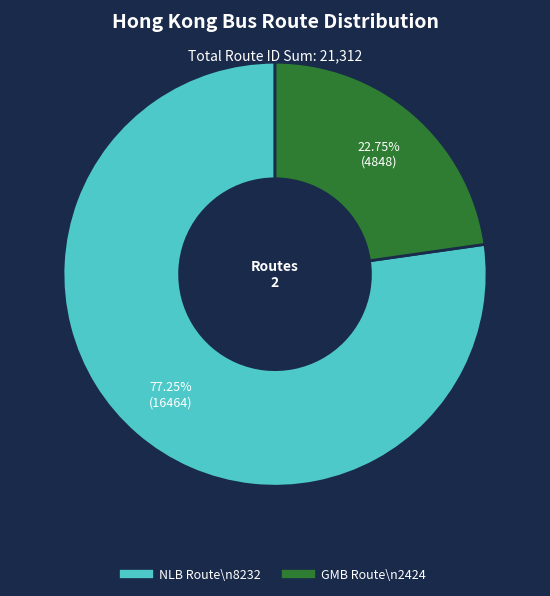

Does any single category account for the majority?

Yes